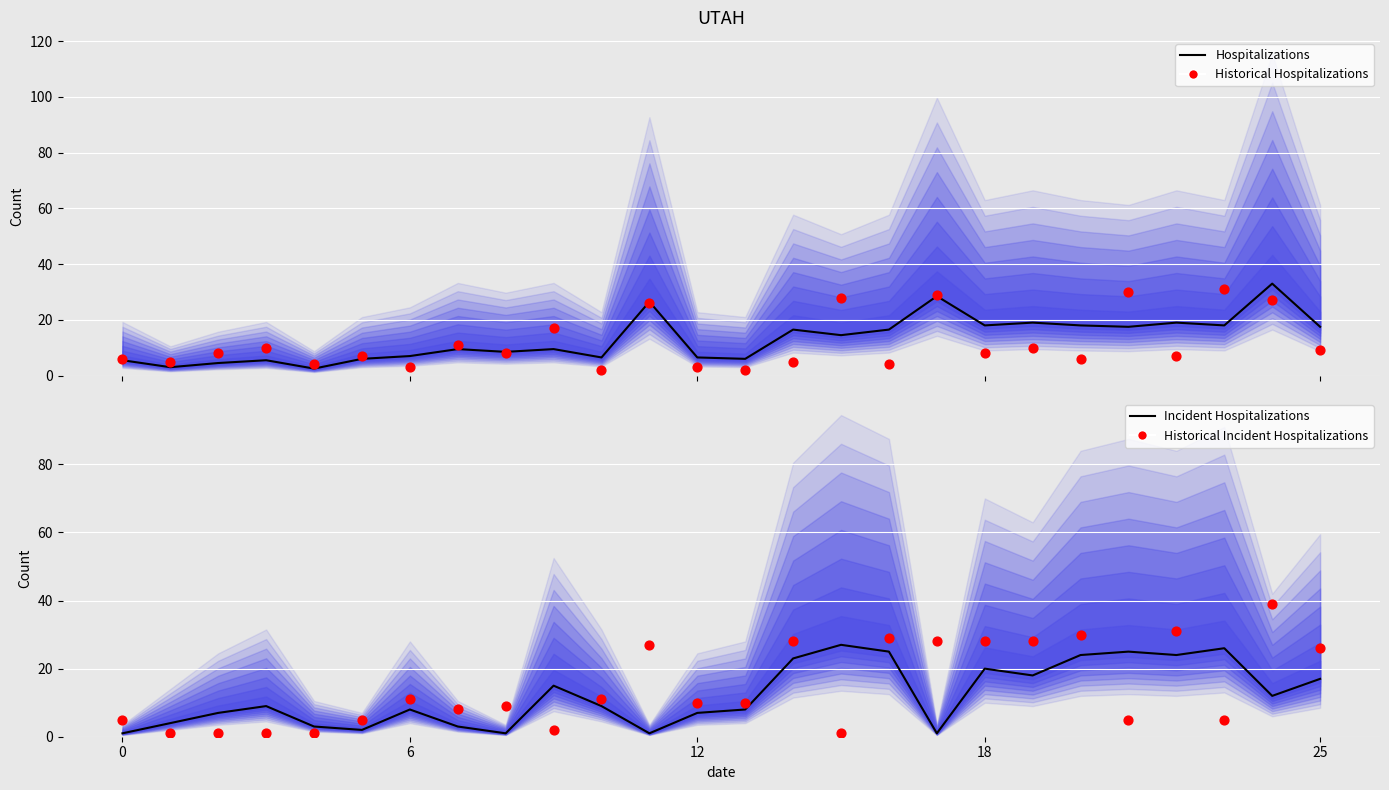

At how many categories does at least one series exceed 17?

13